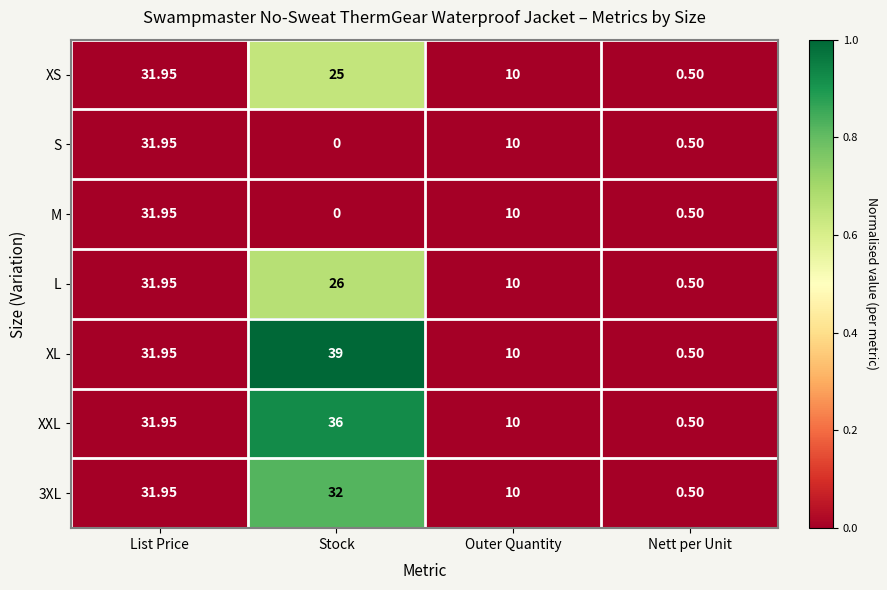

Is the value of M at Stock greater than the value of XS at List Price?

No